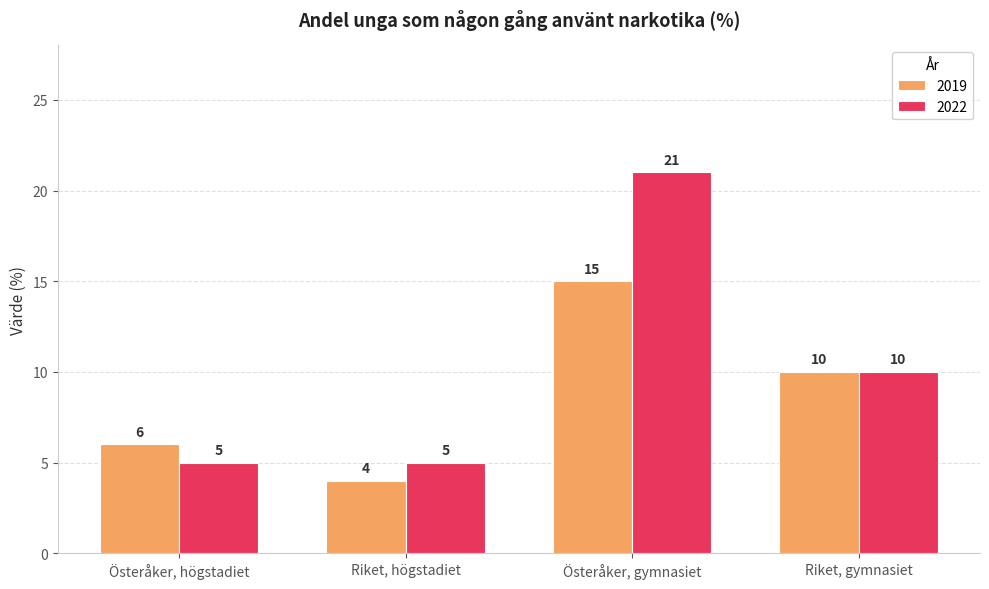

Rank the series by their maximum value, from highest to lowest.

2022, 2019